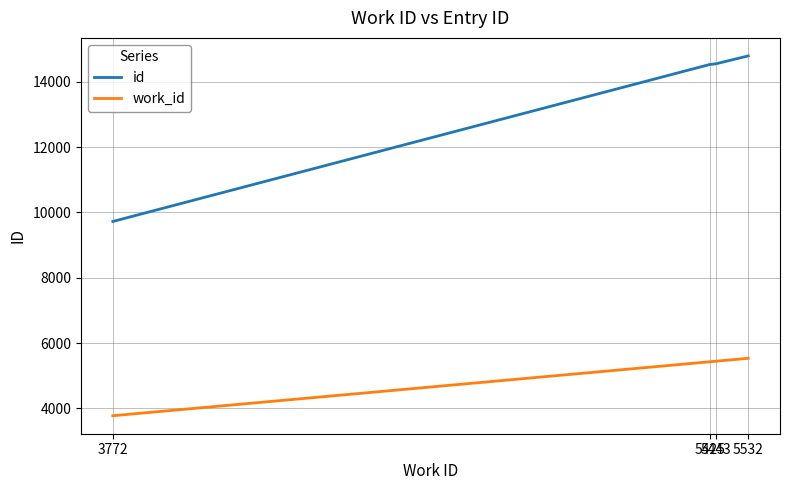

True or false: id and work_id intersect in this chart.

False